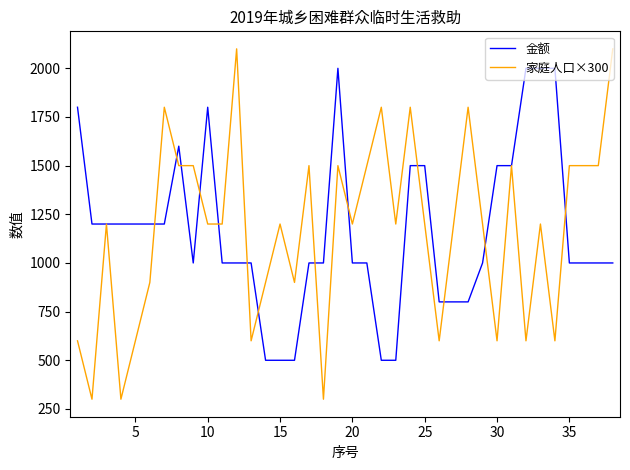

How many distinct data groups are displayed?

2